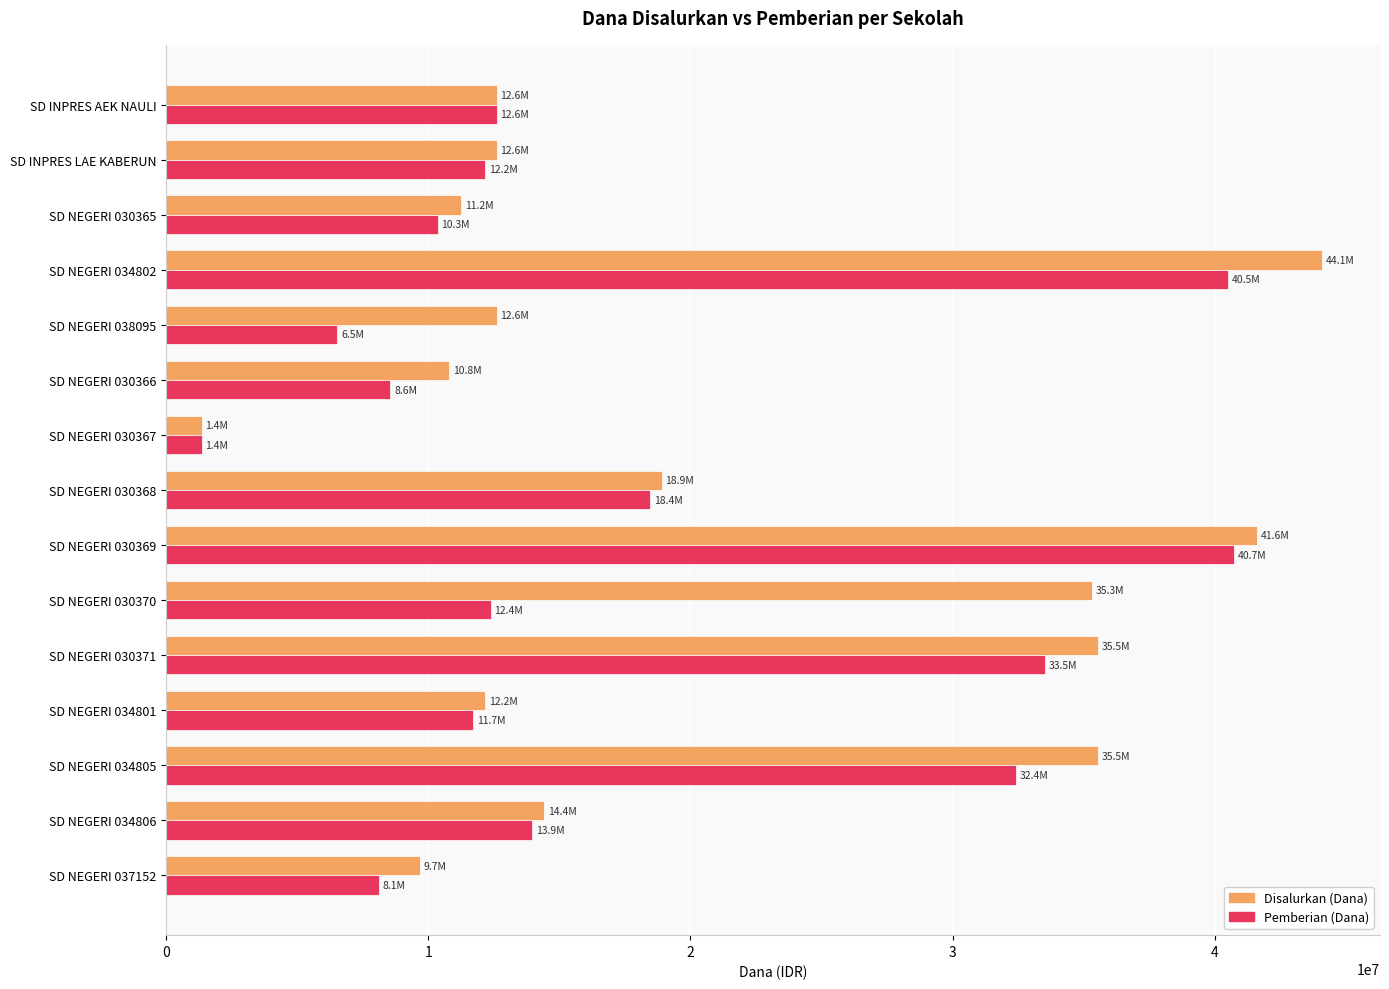

What is the sum of the Disalurkan (Dana) values at SD NEGERI 038095 and SD NEGERI 030371?

48150000